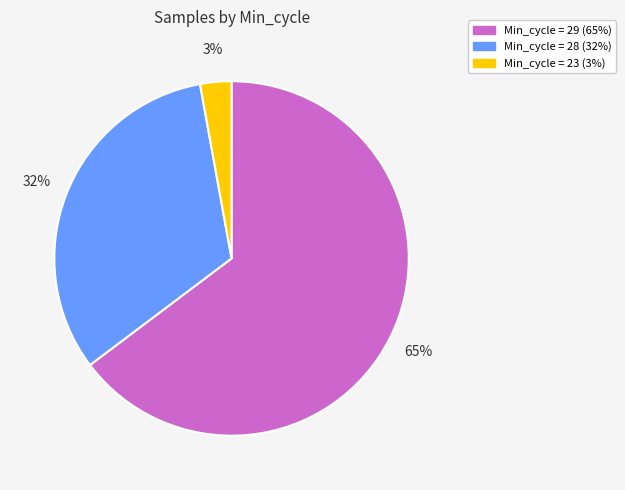

Is there any slice that represents more than half of the pie?

Yes